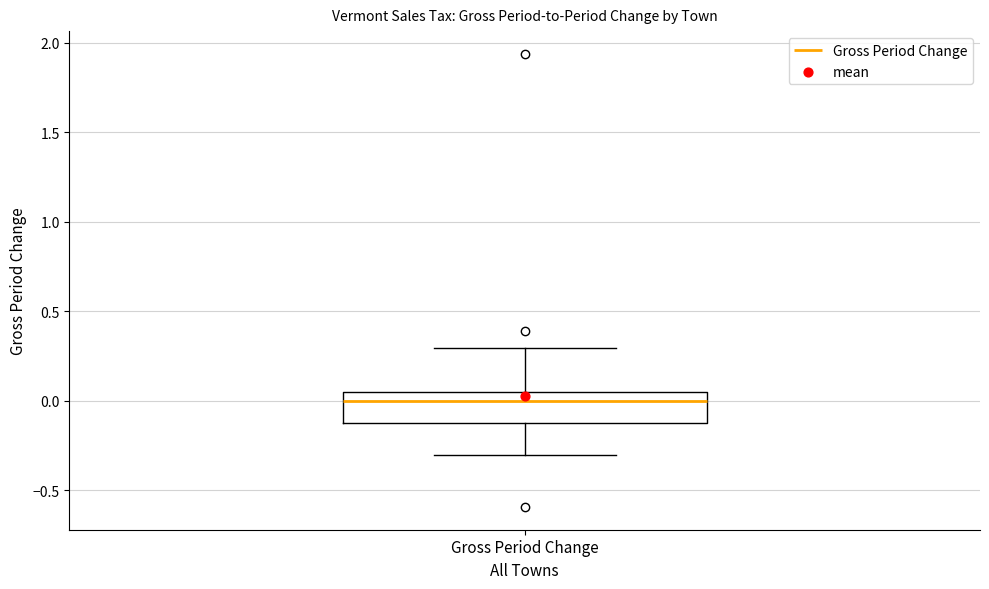

Read this box plot against the y-axis: the position of the median line, the range covered by the box, and the ends of both whiskers. The values are not printed on the chart, so give them approximately, as read against the axis.

median 0.00, box -0.15 to 0.05, whiskers -0.30 to 0.30